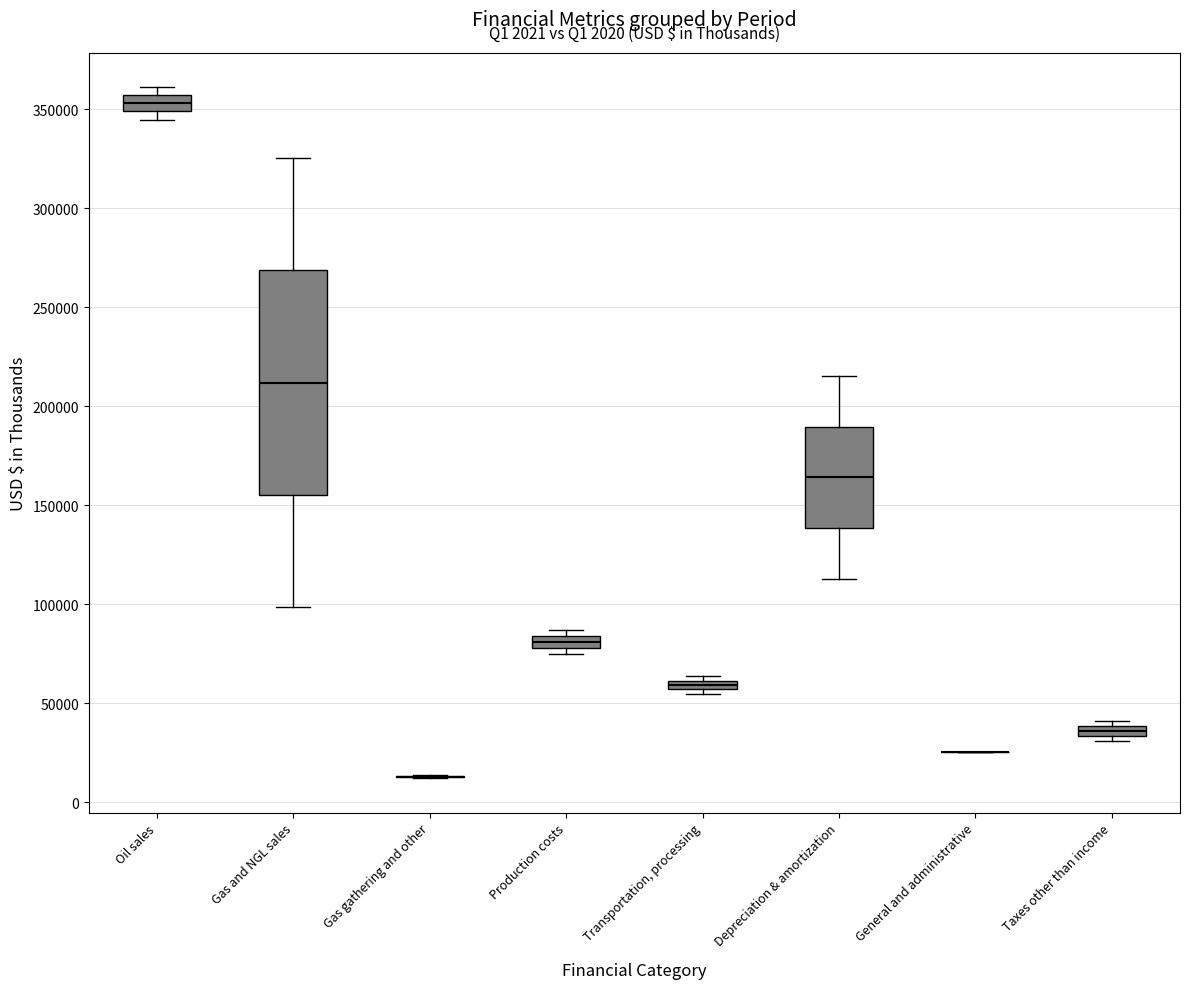

Comparing the boxes themselves (not the whiskers), which one is the tallest?

Gas and NGL sales